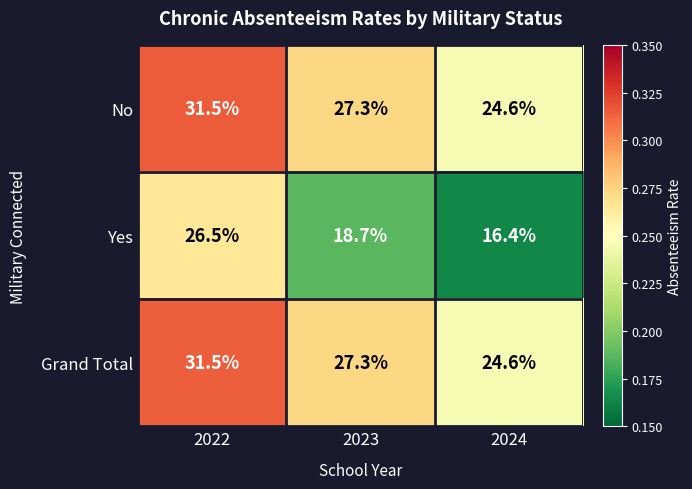

What is the spread (max minus min) of values at 2022?

5.0